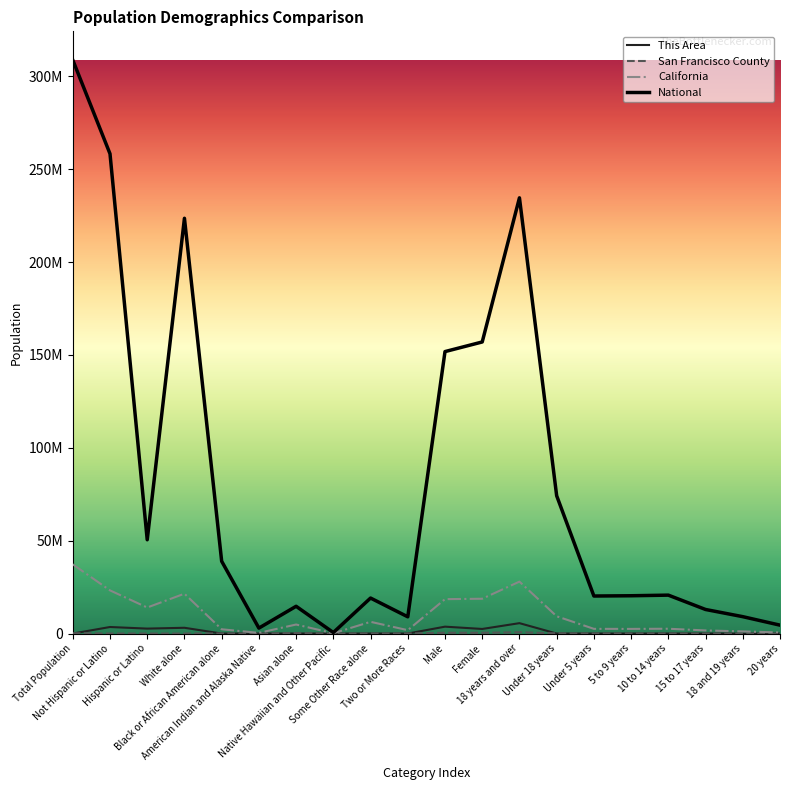

Reading left to right, what are all the values shown in this chart?

This Area: 6	3516683	2656121	3105390	384	225	945	24	1029	460	3706408	2466396	5592697	580	217	131	121	111	104	63
San Francisco County: 172805	461	774	387	48870	4024	267915	3359	53021	37659	408462	396773	697711	107524	35203	28462	26299	17560	17046	9338
California: 37253956	23240237	14013719	21453934	2299072	362801	4861007	144386	6317372	1815384	18517830	18736126	27958916	9295040	2531333	2505839	2590930	1666938	1157002	573642
National: 308745538	258267944	50477594	223553265	38929319	2932248	14674252	540013	19107368	9009073	151781326	156964212	234564071	74181467	20201362	20348657	20677194	12954254	9086089	4519129